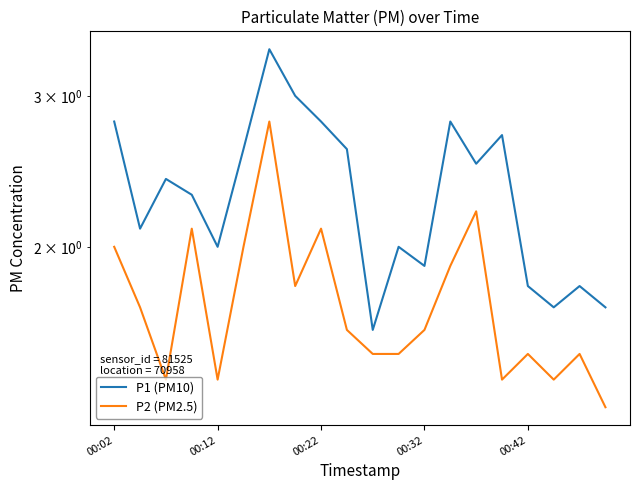

True or false: P1 (PM10) and P2 (PM2.5) cross at least once.

False